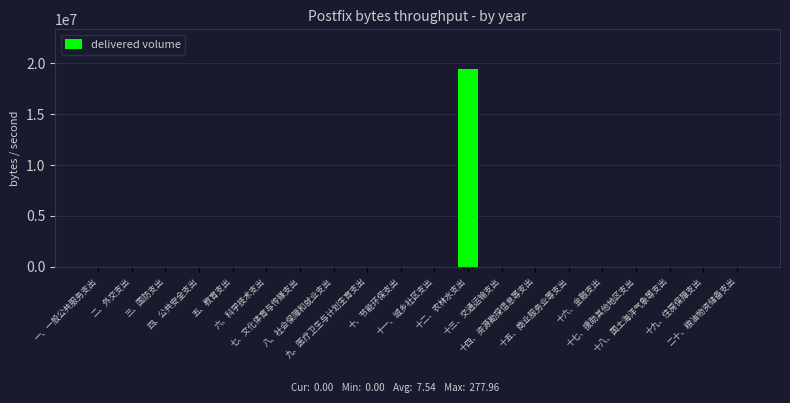

Reading left to right, extract all data points from this chart.

一、一般公共服务支出=0	二、外交支出=0	三、国防支出=0	四、公共安全支出=0	五、教育支出=0	六、科学技术支出=0	七、文化体育与传媒支出=0	八、社会保障和就业支出=0	九、医疗卫生与计划生育支出=0	十、节能环保支出=0	十一、城乡社区支出=0	十二、农林水支出=19430458	十三、交通运输支出=0	十四、资源勘探信息等支出=0	十五、商业服务业等支出=0	十六、金融支出=0	十七、援助其他地区支出=0	十八、国土海洋气象等支出=0	十九、住房保障支出=0	二十、粮油物资储备支出=0